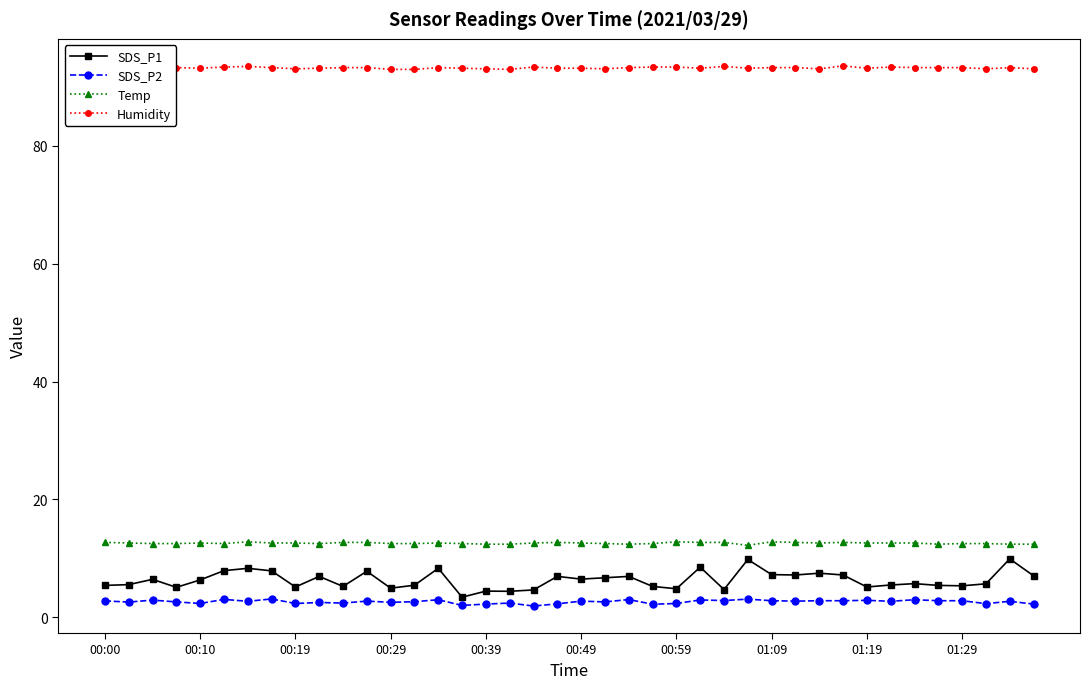

What is the highest value of the Temp series?

12.8